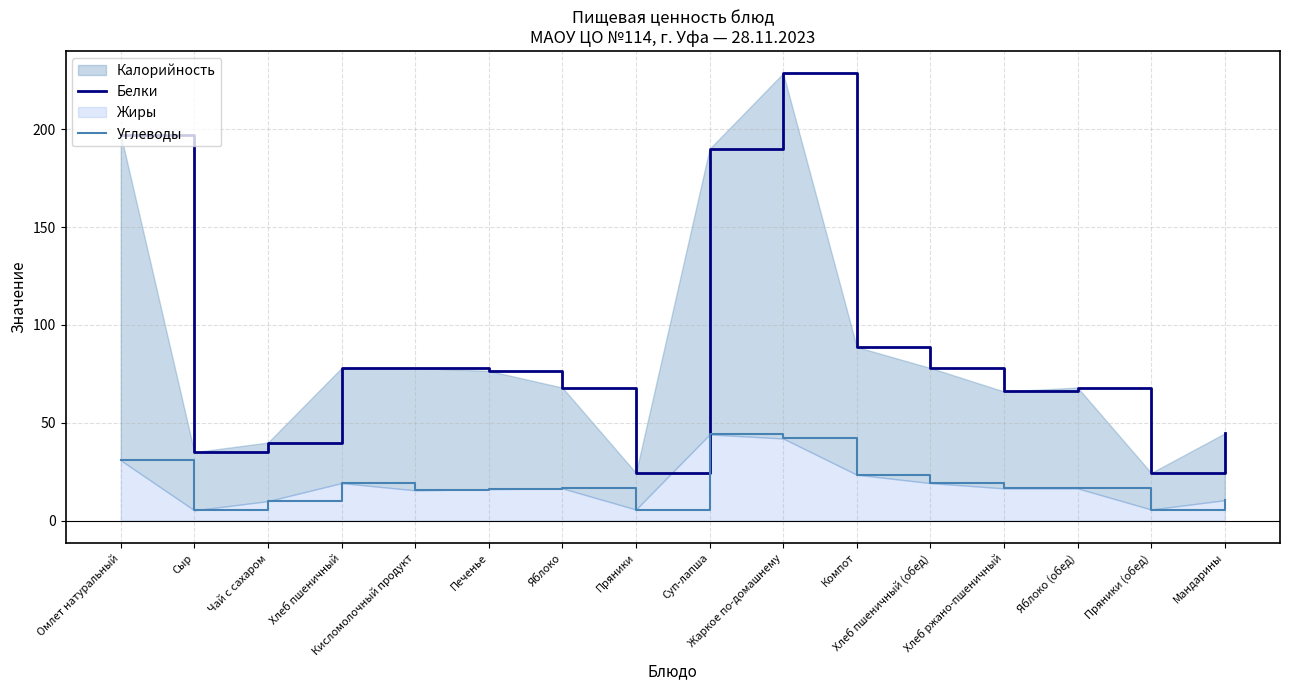

What is the label of the 8th point from the left?

Пряники